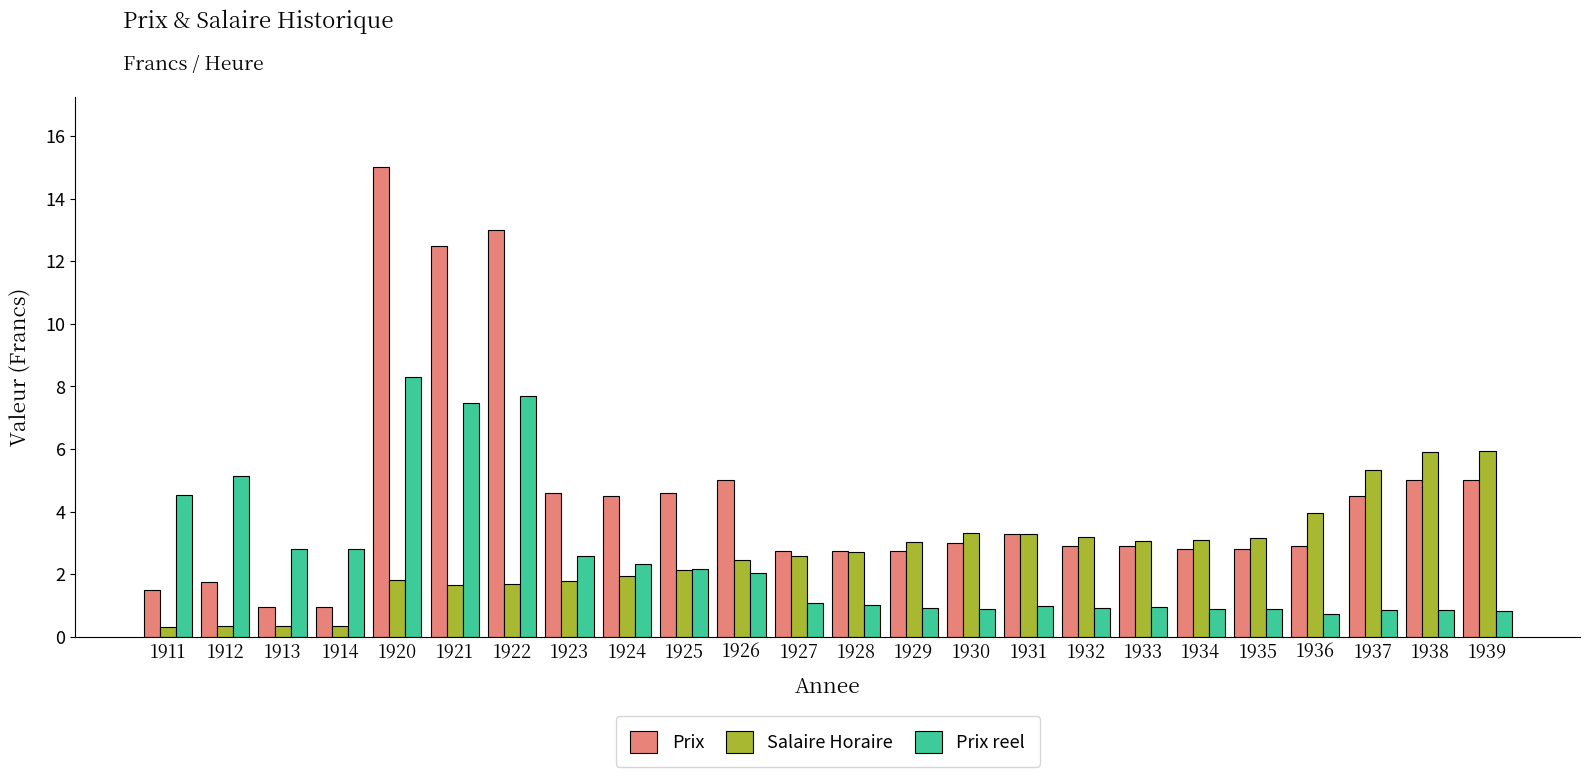

List the series in order of their peak value, highest first.

Prix, Prix reel, Salaire Horaire